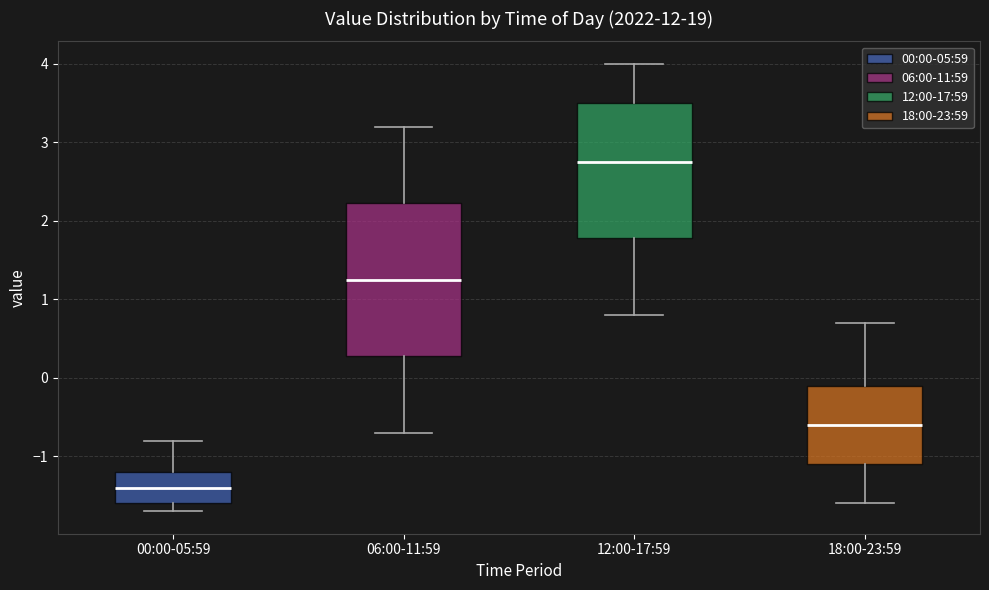

Comparing the boxes themselves (not the whiskers), which one is the tallest?

06:00-11:59